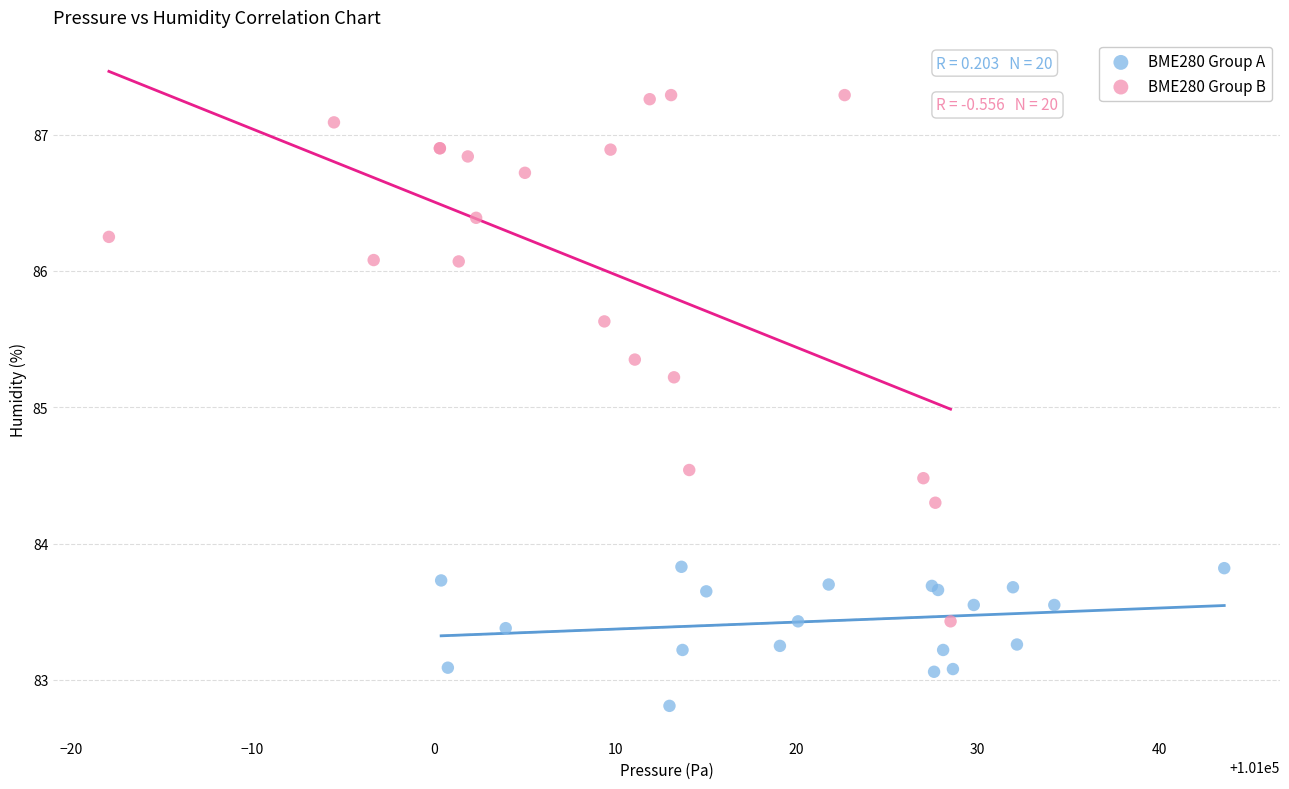

Which series contains the lowest Y value?

BME280 Group A